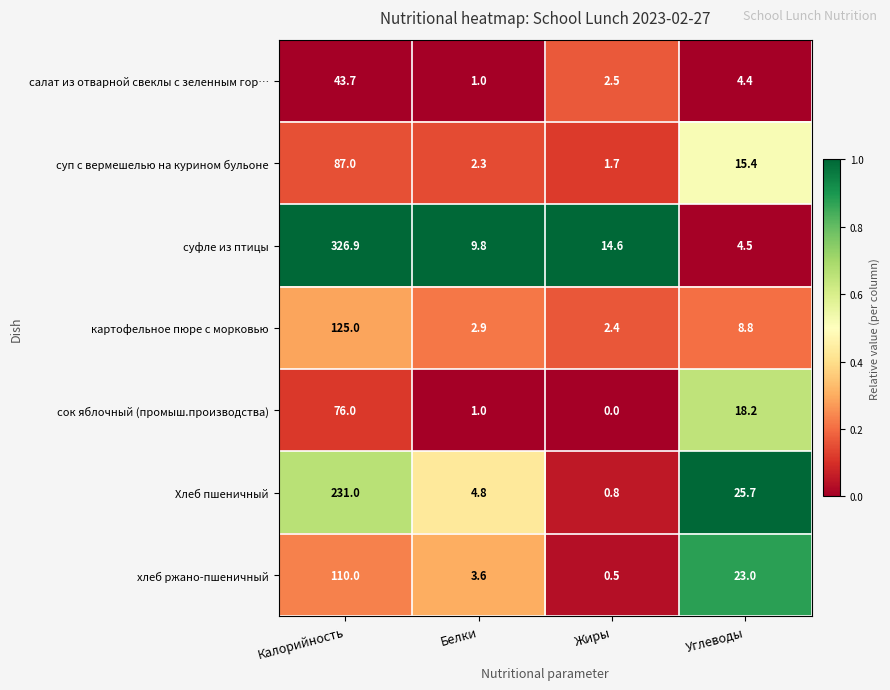

True or false: Хлеб пшеничный has a value of 231.0 at Калорийность.

True